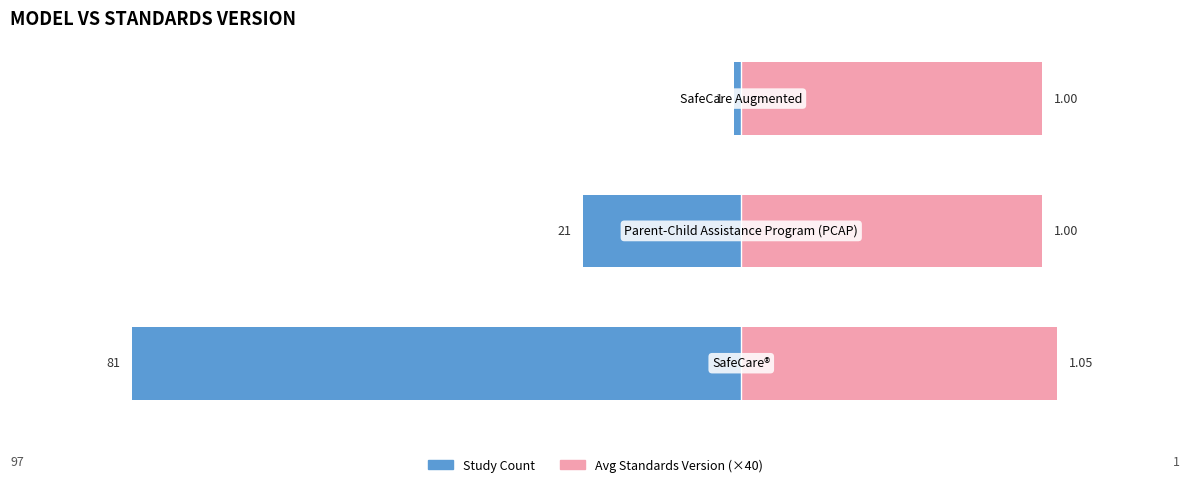

What value does the Study Count series have at 0, to the nearest 10?

-80